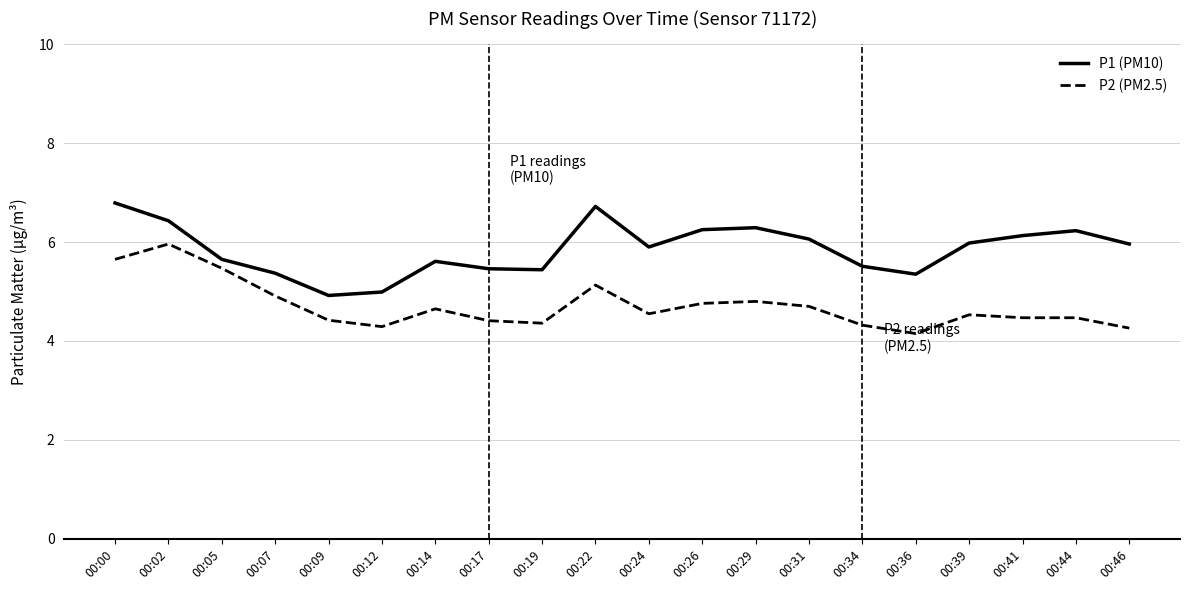

What is the minimum value shown in the chart?

4.2